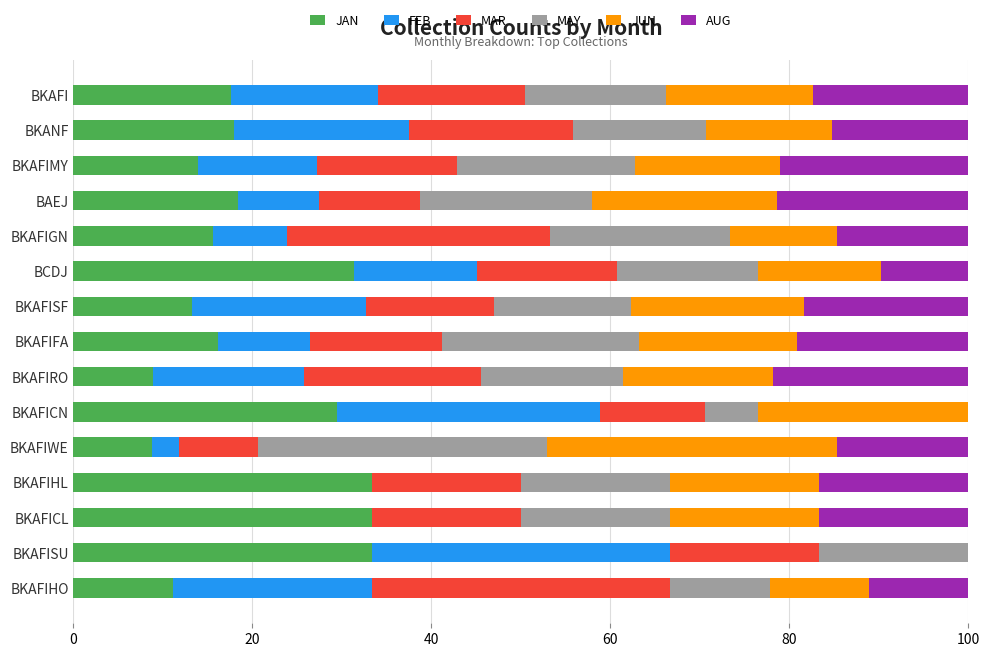

The JAN series shows 31.4 at BCDJ. True or false?

True